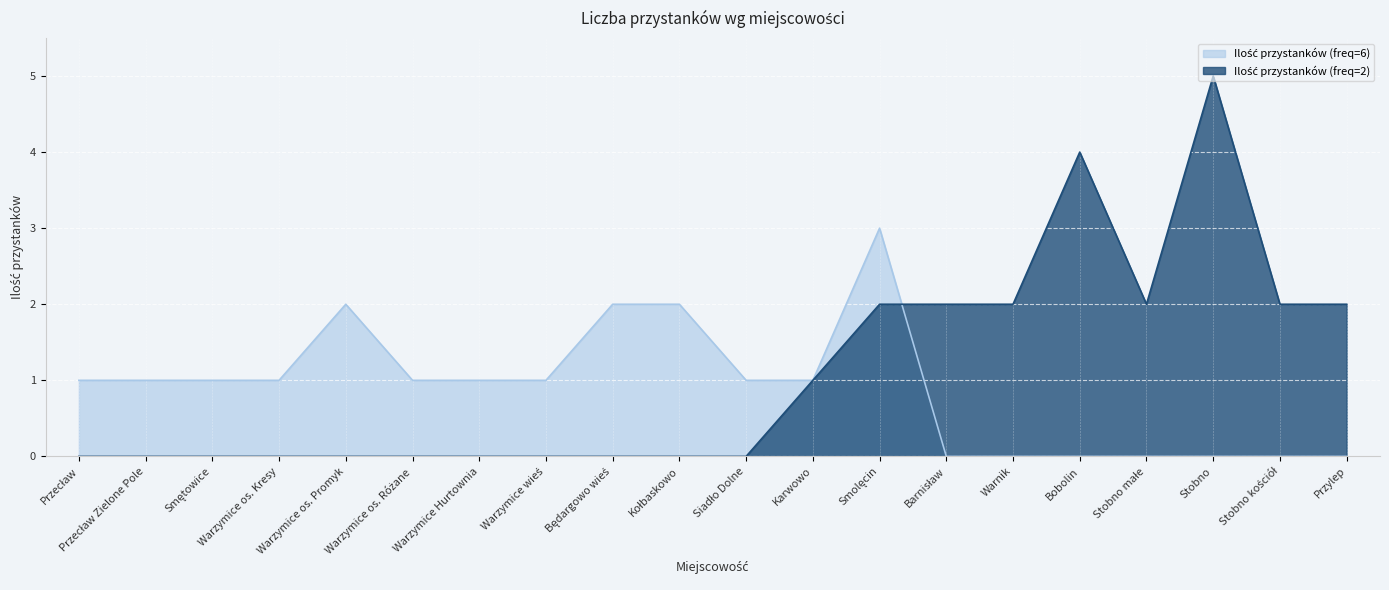

List the labels in order of Ilość przystanków (freq=6) value, smallest first.

Barnisław, Warnik, Bobolin, Stobno małe, Stobno, Stobno kościół, Przylep, Przecław, Przecław Zielone Pole, Smętowice, Warzymice os. Kresy, Warzymice os. Różane, Warzymice Hurtownia, Warzymice wieś, Siadło Dolne, Karwowo, Warzymice os. Promyk, Będargowo wieś, Kołbaskowo, Smolęcin